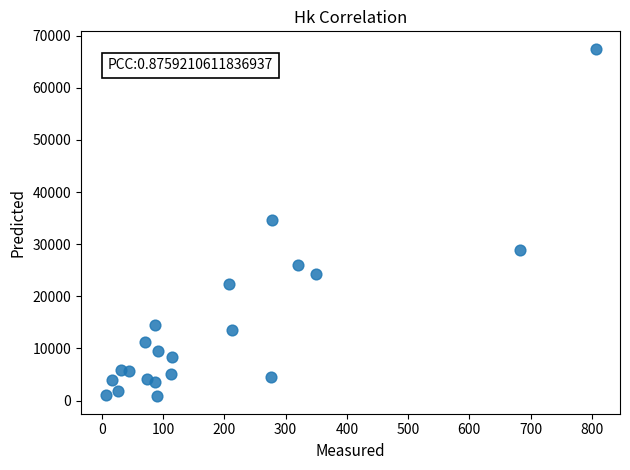

What is the range of X values (max minus min)?

800